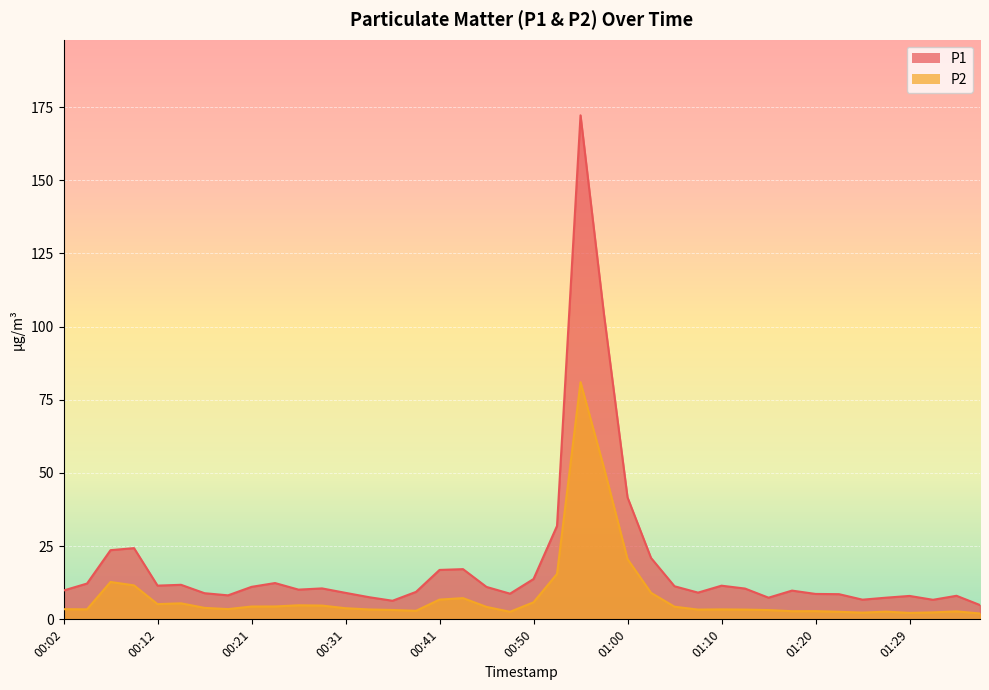

What is the maximum value for P2?

81.0